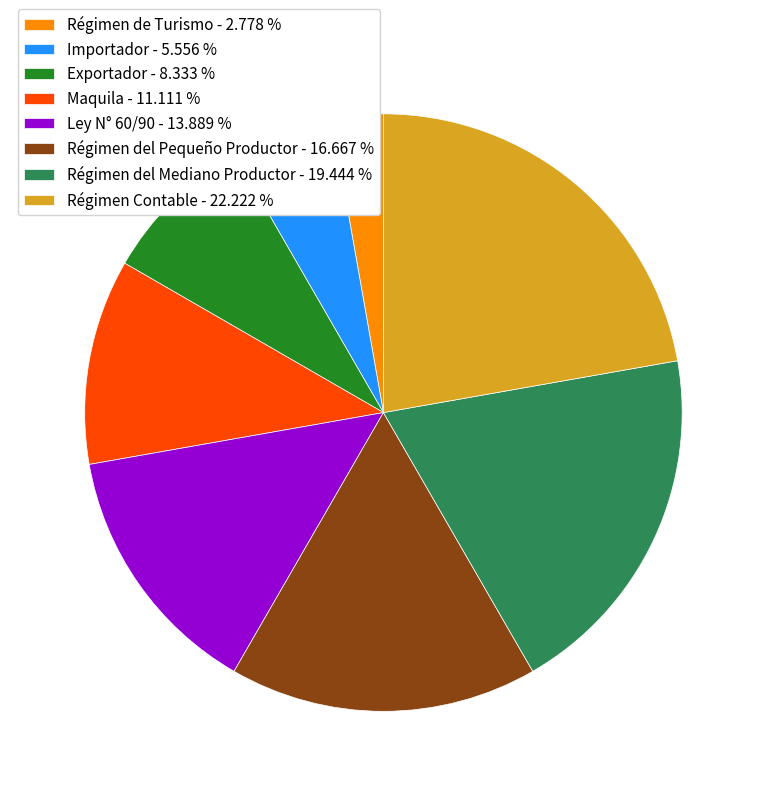

Is the sum of Maquila and Régimen del Pequeño Productor greater than half?

No